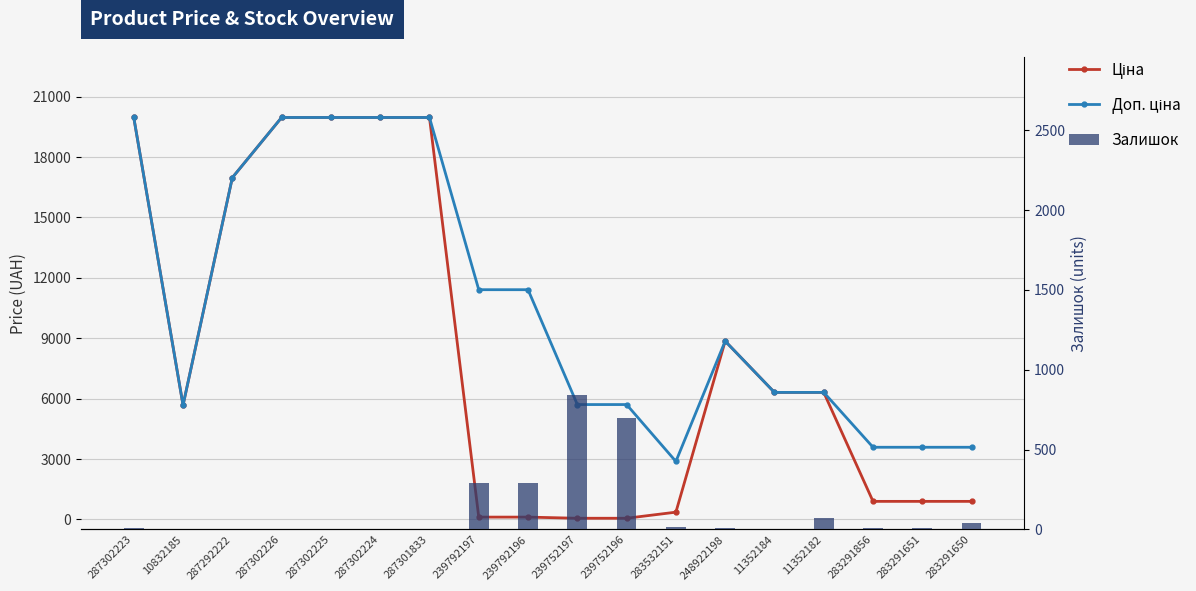

Is the value of Ціна at 287292222 greater than the value of Залишок at 287302226?

Yes